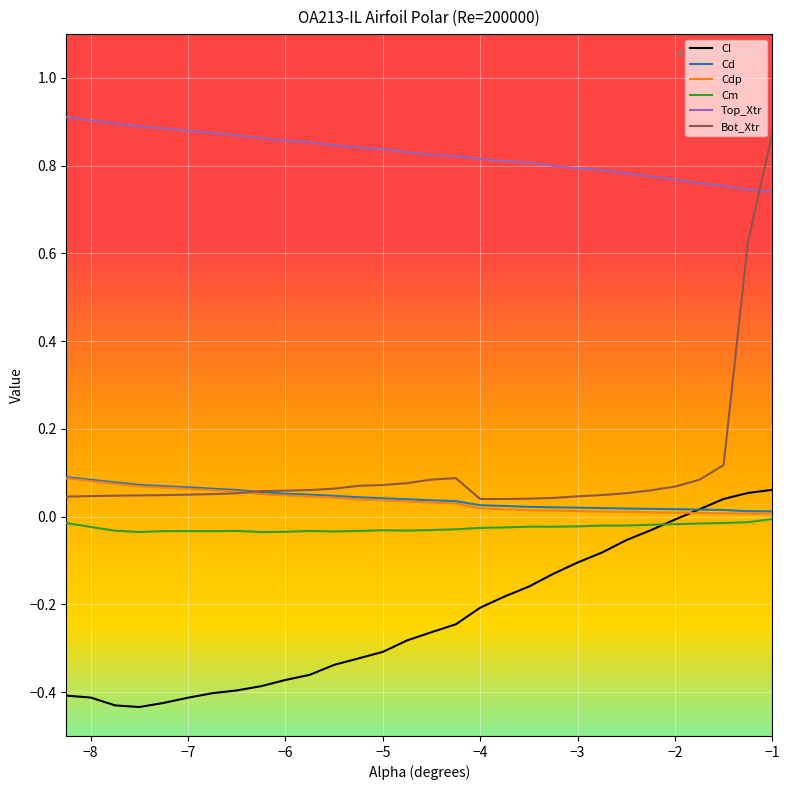

True or false: Cd and Cm intersect in this chart.

False